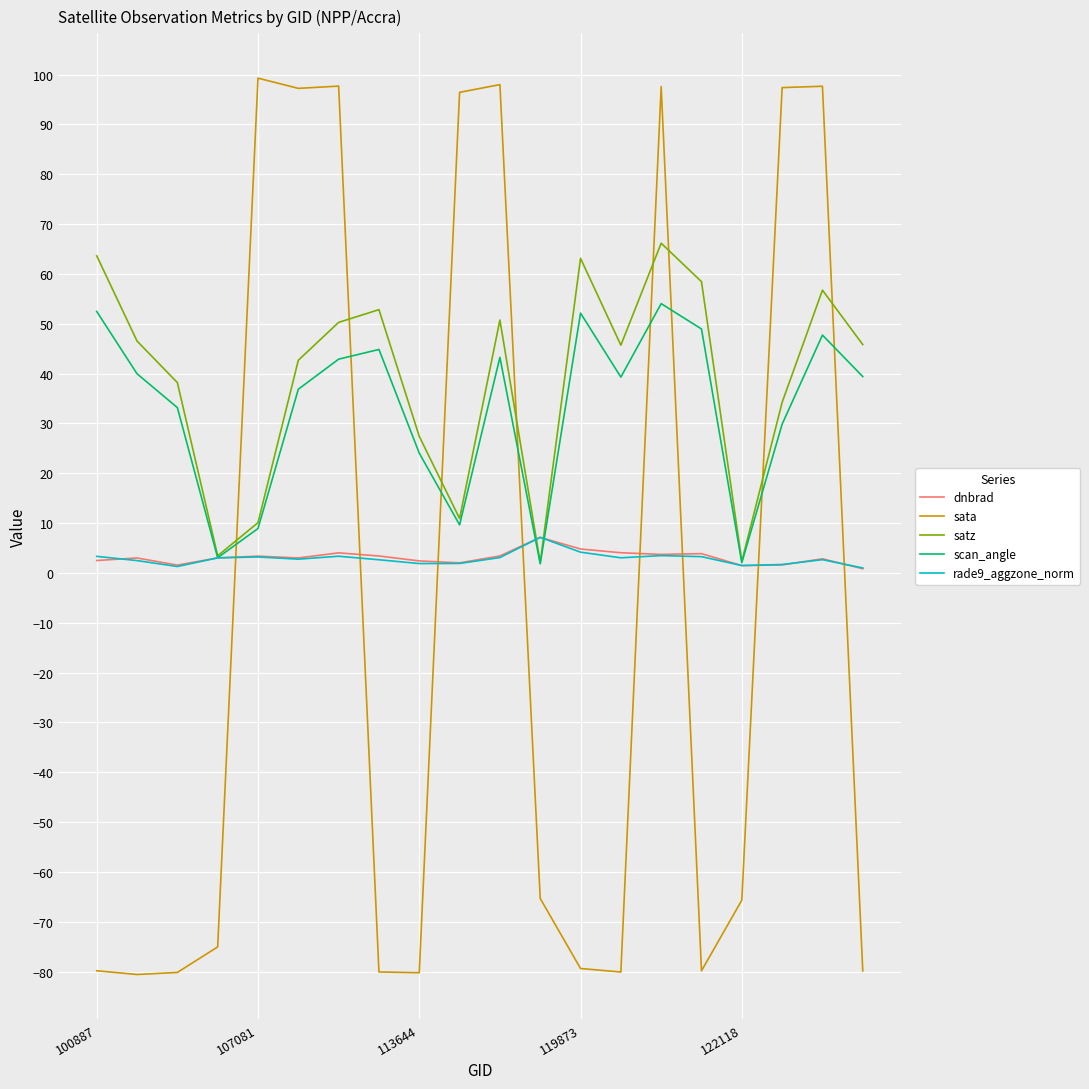

At how many categories does at least one series exceed 42?

15